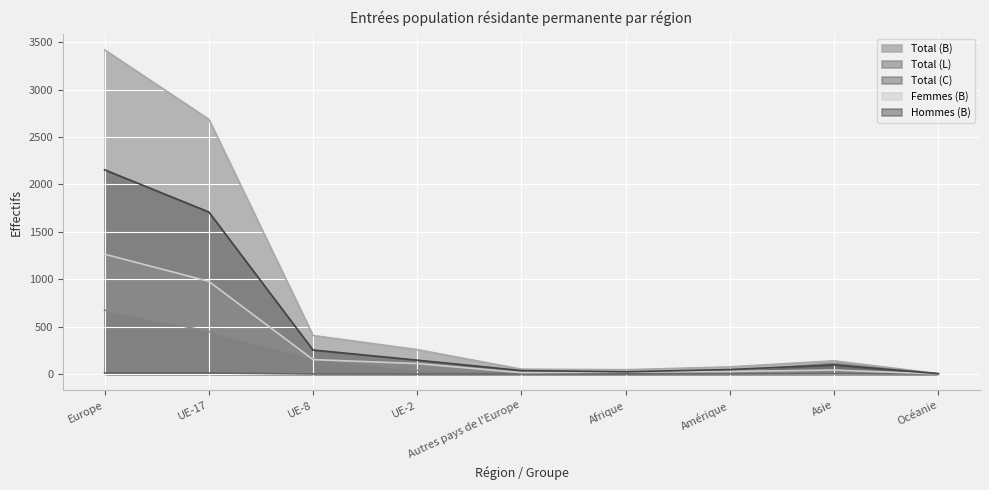

Rank the categories by Total (B) value from lowest to highest.

Océanie, Afrique, Autres pays de l'Europe, Amérique, Asie, UE-2, UE-8, UE-17, Europe